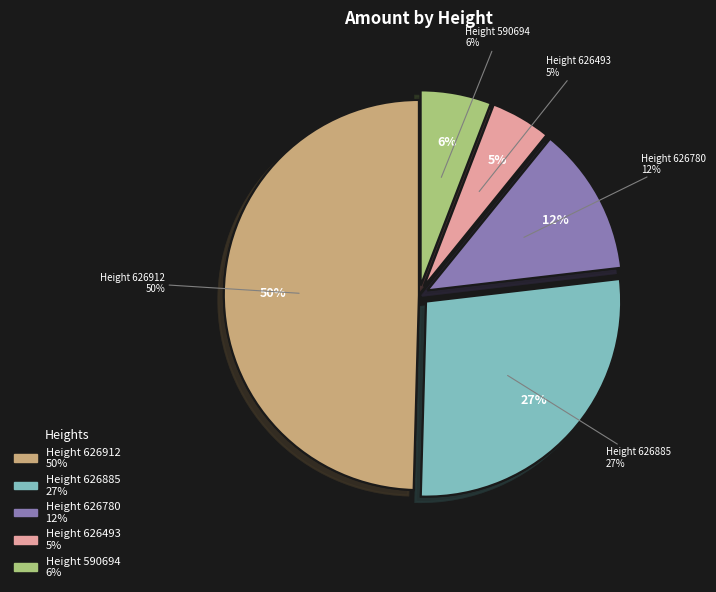

What percentage is NOT represented by 590694?

94.2%